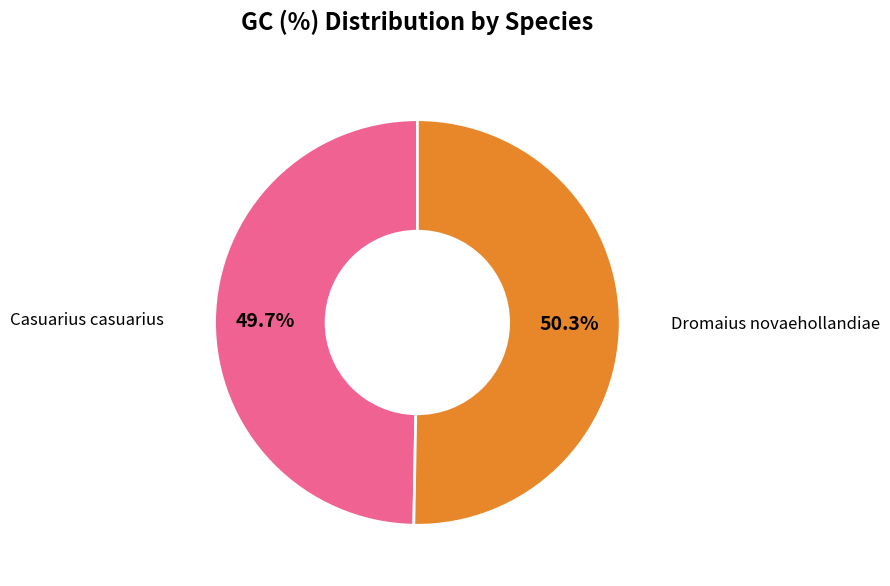

Does Dromaius novaehollandiae represent more than half of the total?

Yes